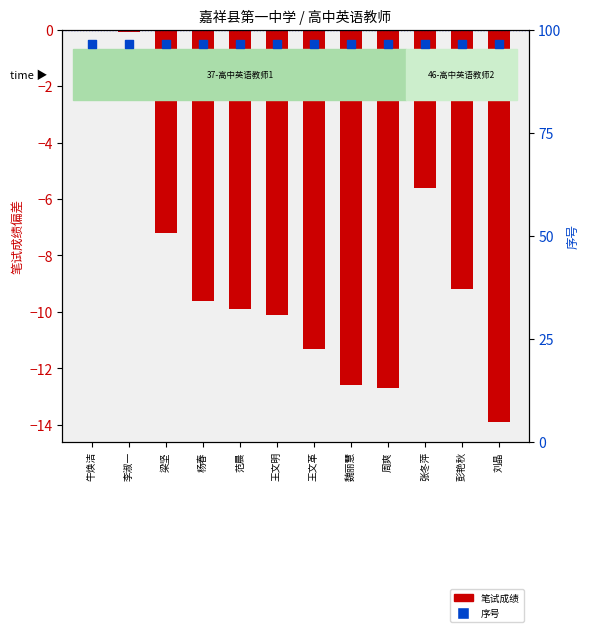

At which category is the sum across all series the highest?

牛焕洁